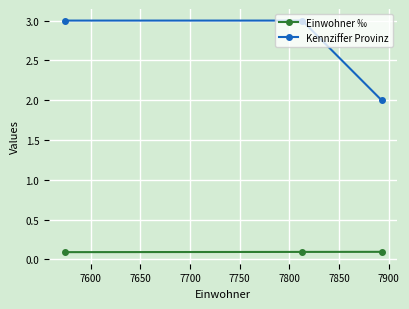

Which series has the largest total across all categories?

Kennziffer Provinz